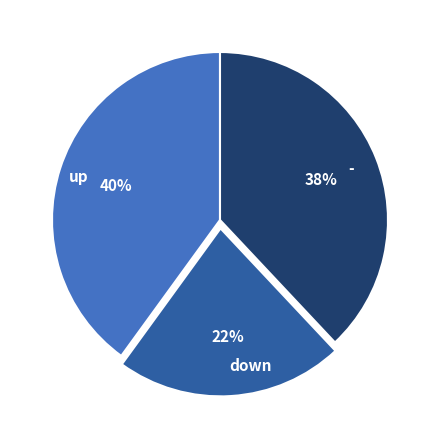

The down slice represents 22% of the pie. True or false?

True